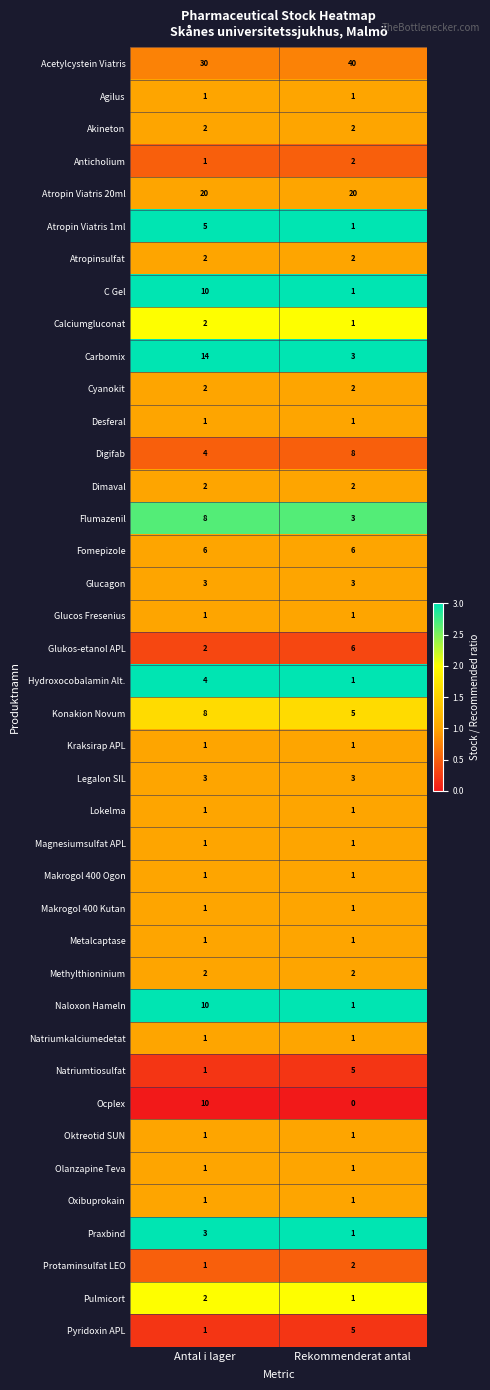

What is the difference between the maximum and minimum values in the Digifab series?

4